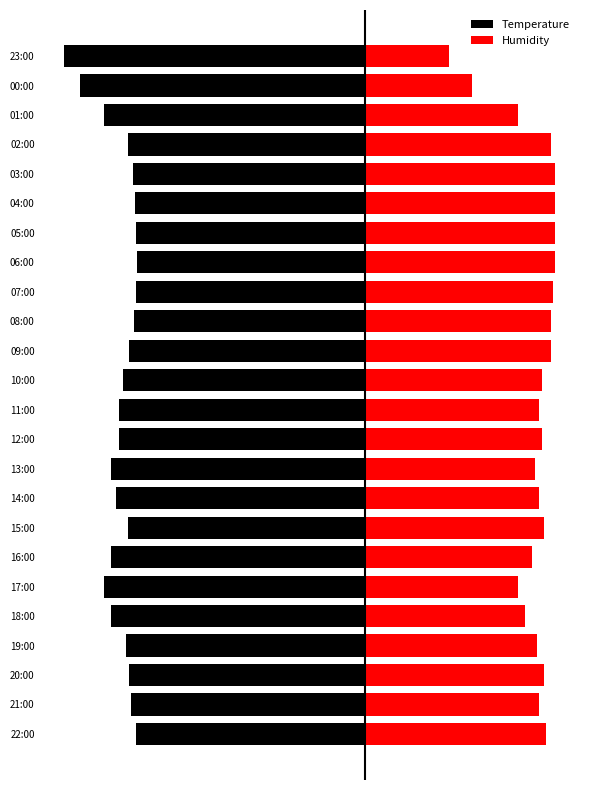

What is the difference between the highest and lowest values at 09:00?

36.4